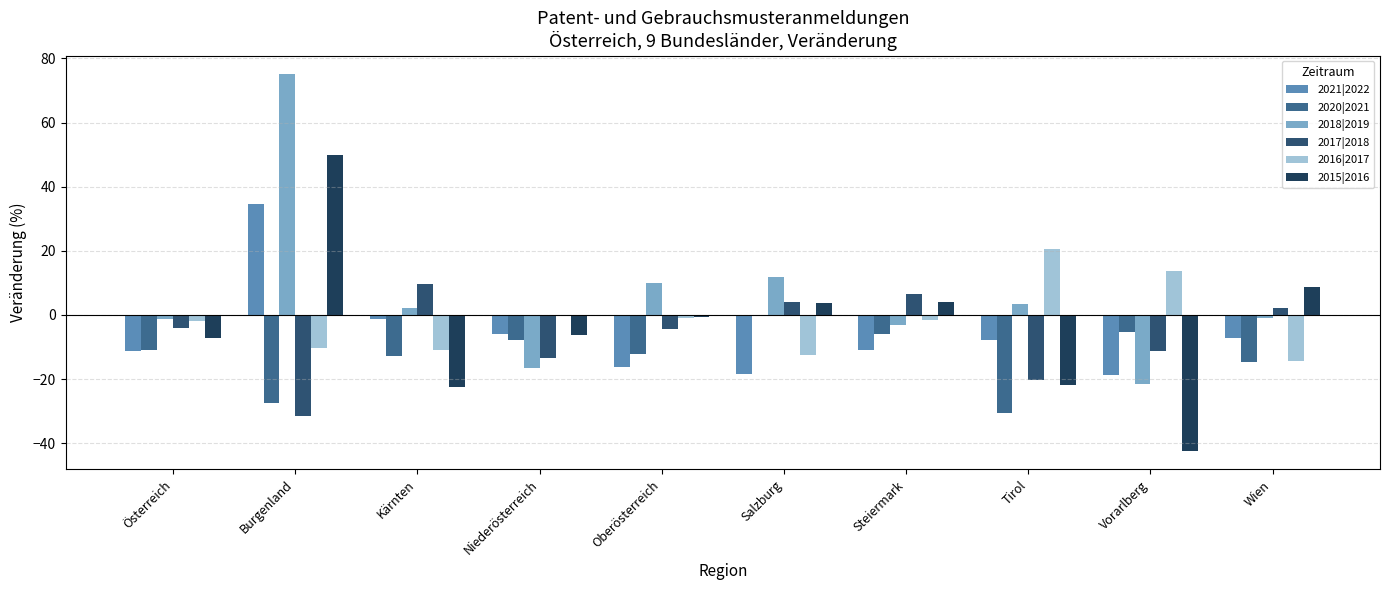

Reading right to left, what are all the values shown in this chart?

2021|2022: -7.3	-18.9	-7.7	-11.0	-18.3	-16.2	-6.1	-1.2	34.5	-11.2
2020|2021: -14.7	-5.2	-30.5	-6.1	0.0	-12.1	-7.8	-12.9	-27.5	-11.0
2018|2019: -1.1	-21.6	3.5	-3.3	11.7	10.1	-16.5	2.2	75.0	-1.2
2017|2018: 2.3	-11.4	-20.3	6.4	4.0	-4.4	-13.4	9.6	-31.4	-4.1
2016|2017: -14.5	13.8	20.4	-1.5	-12.4	-1.0	-0.3	-10.8	-10.3	-2.0
2015|2016: 8.6	-42.3	-21.8	4.1	3.7	-0.8	-6.4	-22.5	50.0	-7.1